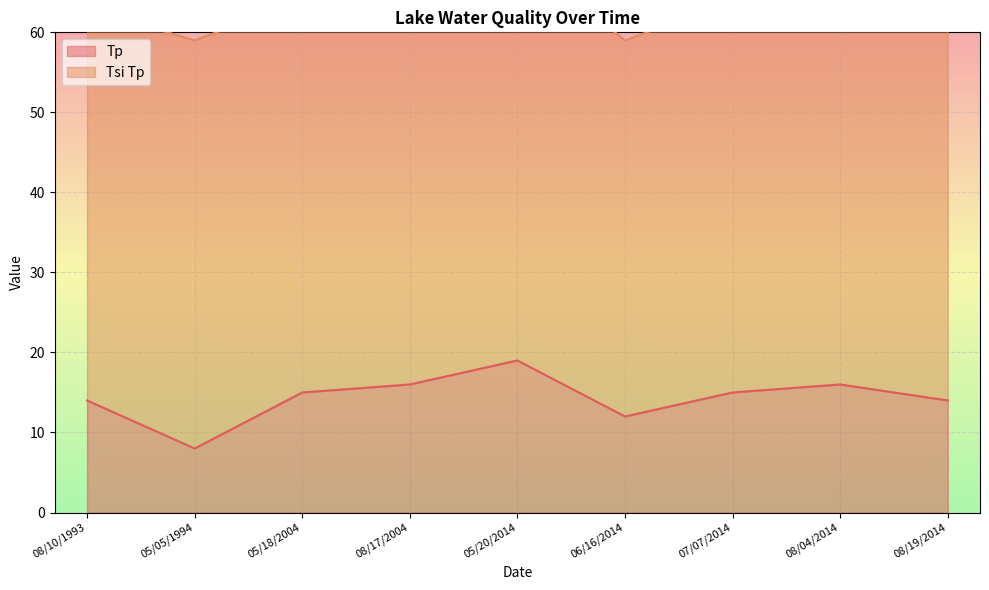

What is the label of the 1st point from the right?

08/19/2014